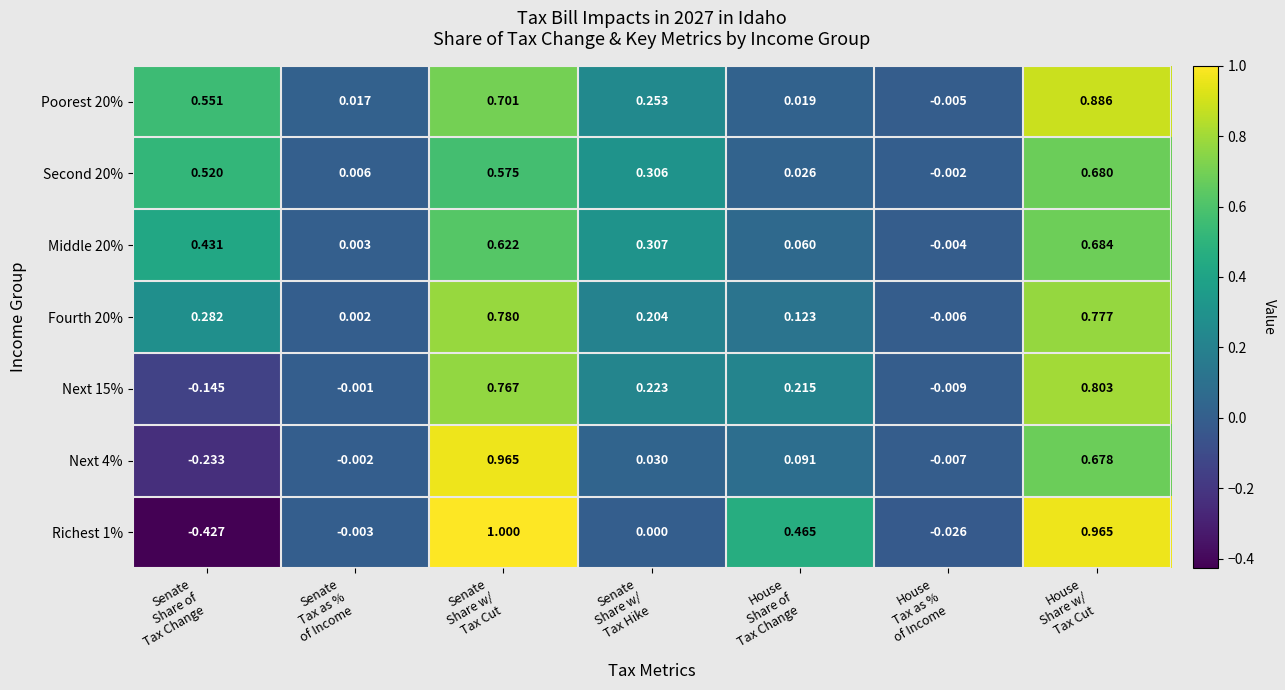

How many data points in Middle 20% are less than 0?

1